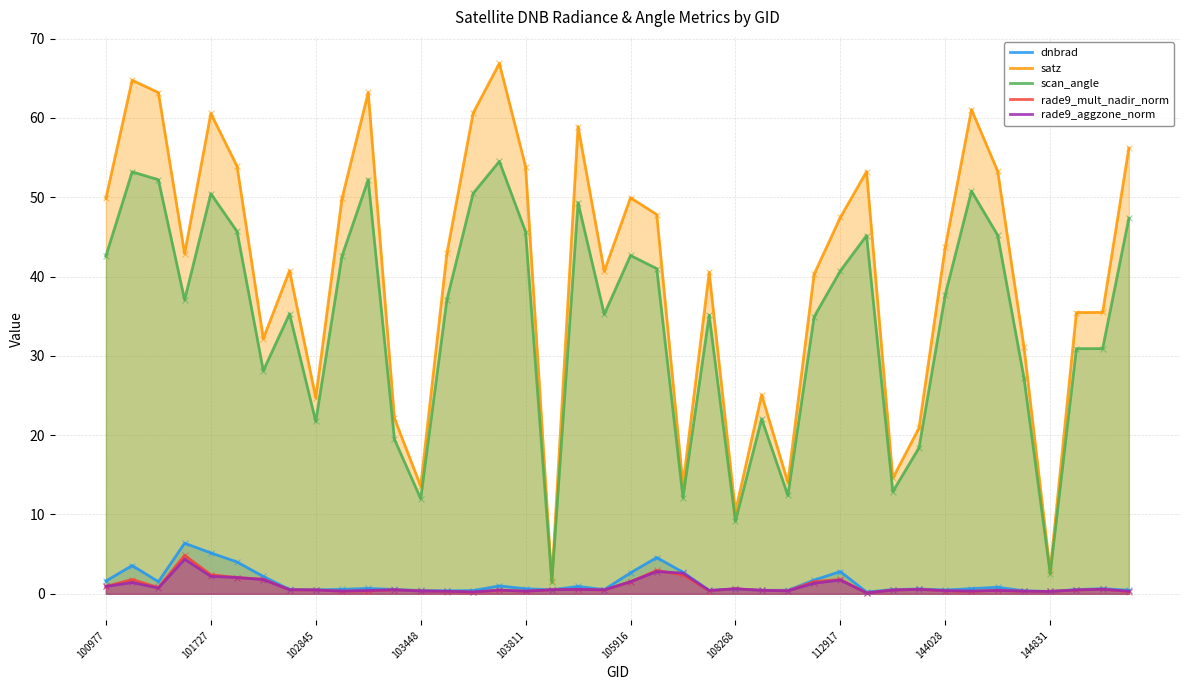

At how many categories does at least one series exceed 32?

28